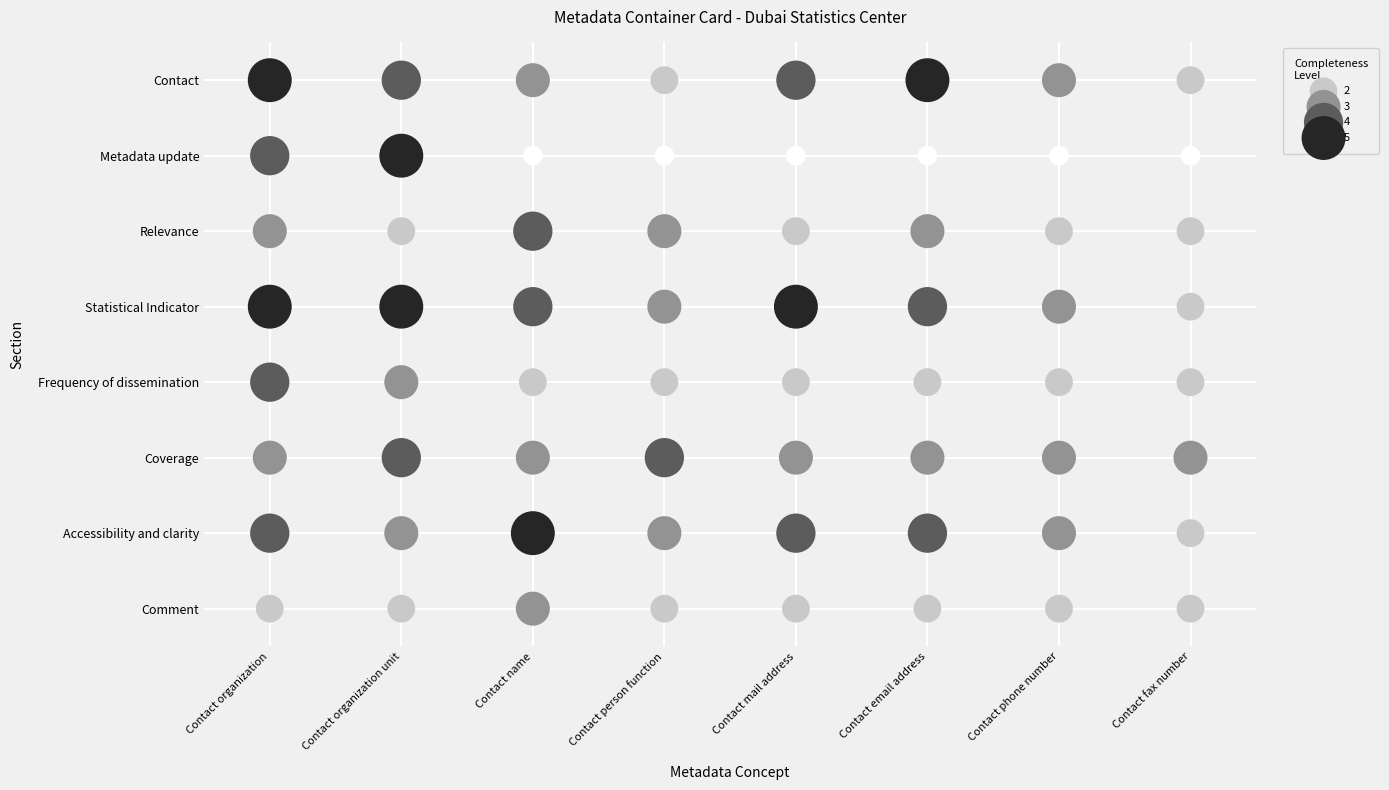

Which series has the widest spread of values?

Metadata update